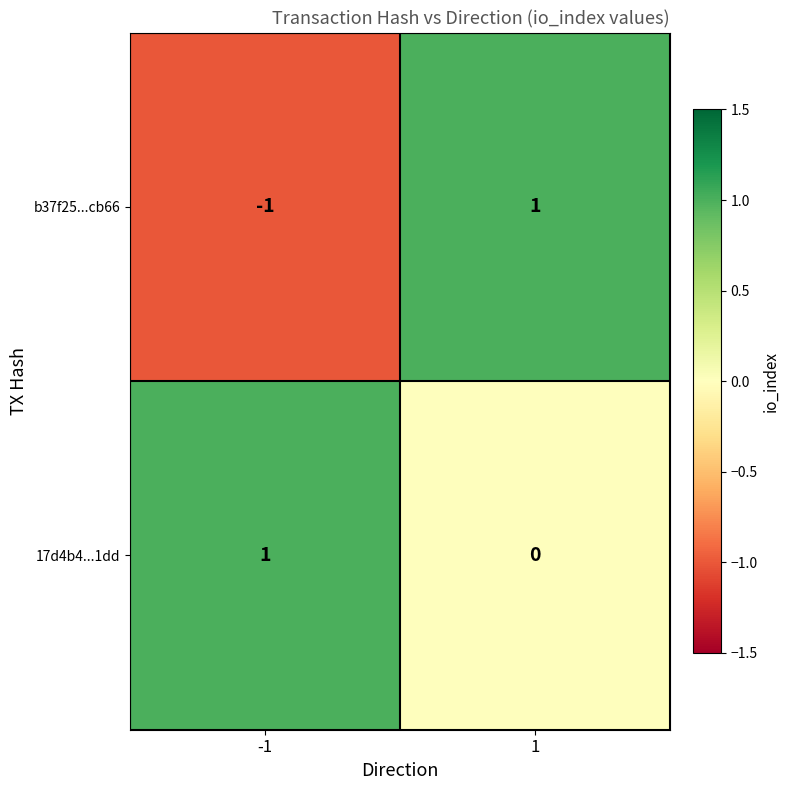

Which series has the largest range (max minus min)?

b37f25...cb66